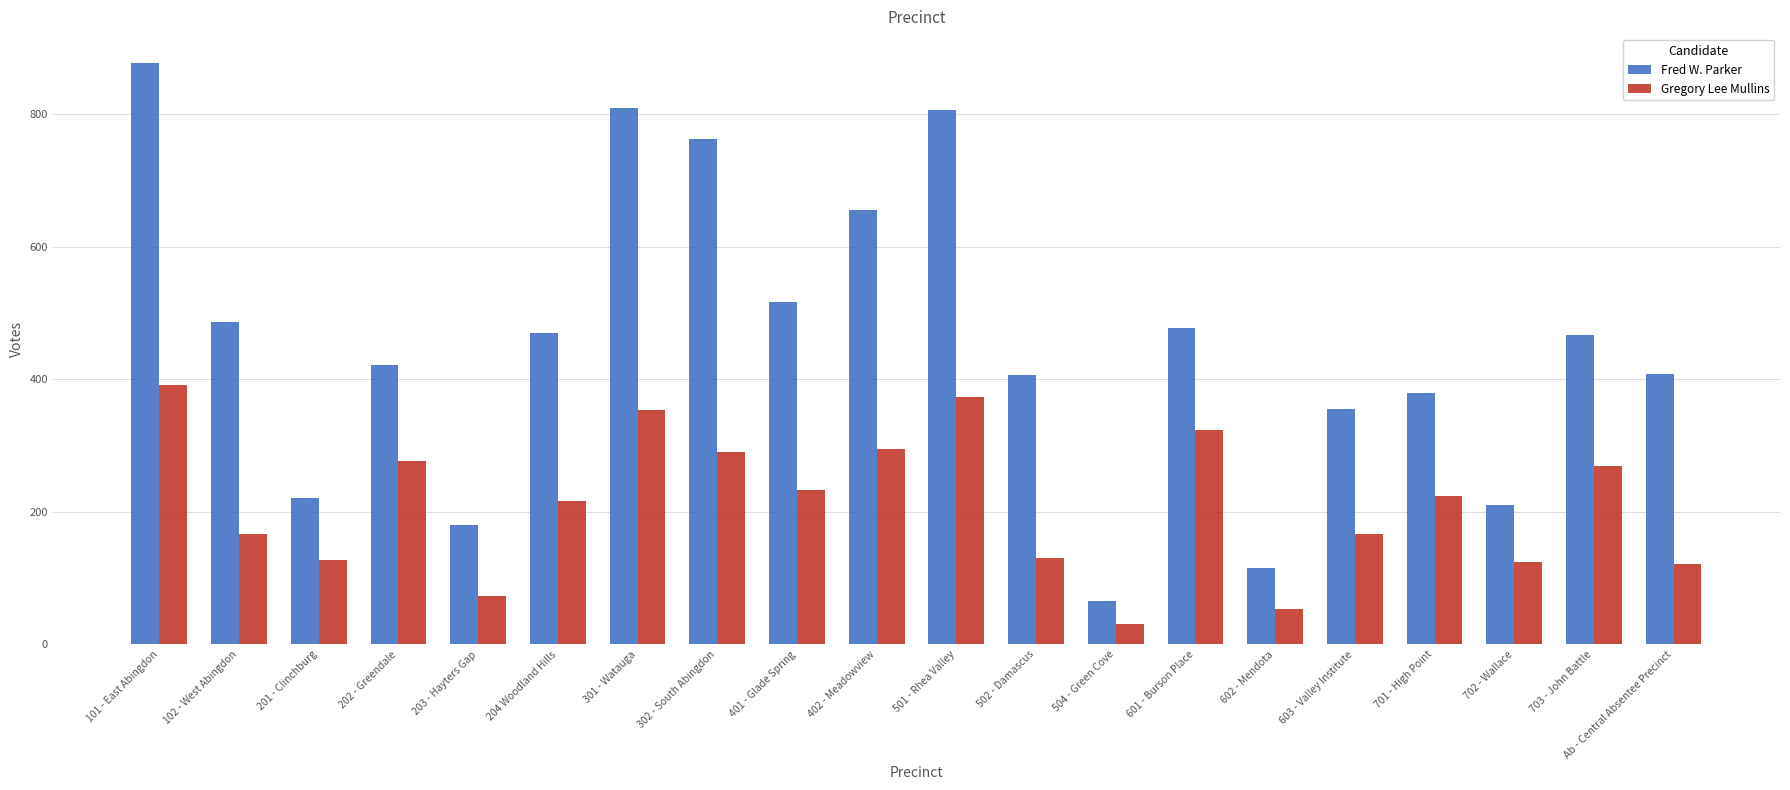

What value does the Fred W. Parker series have at 501 - Rhea Valley?

807